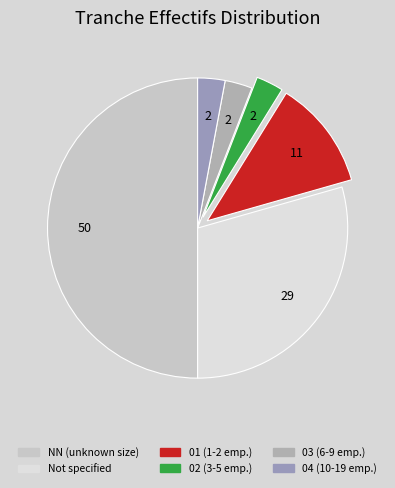

How many segments does this pie chart have?

6